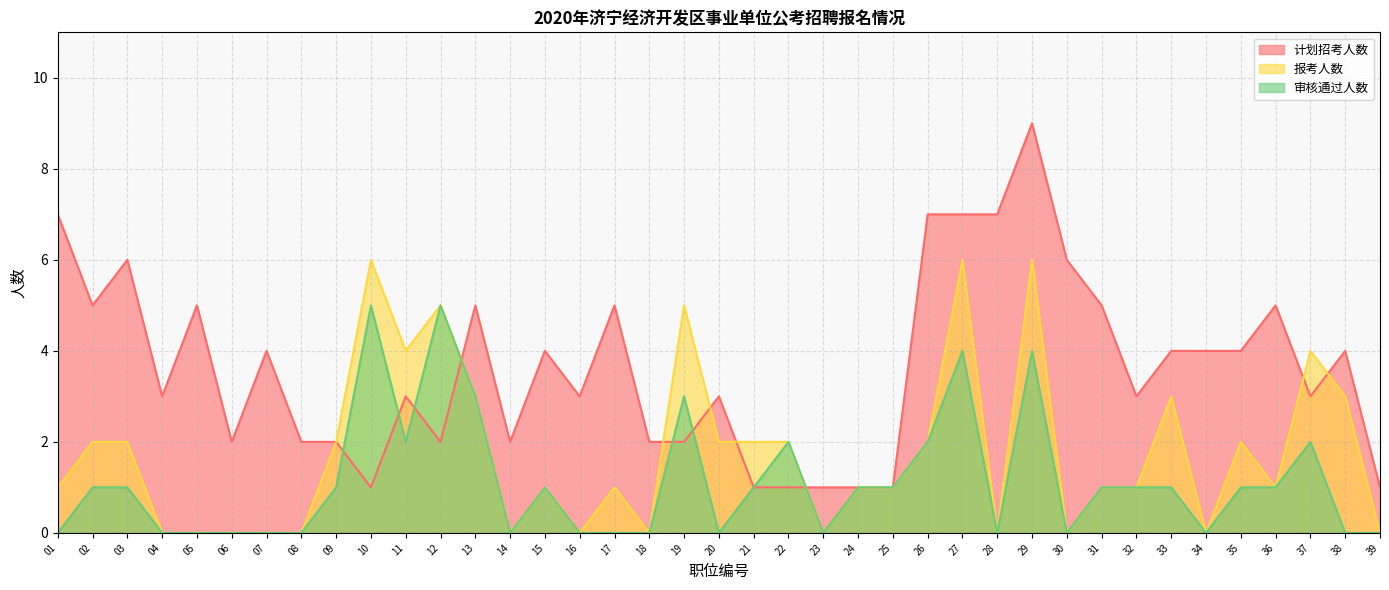

The value of 计划招考人数 at 04 is 3. True or false?

True